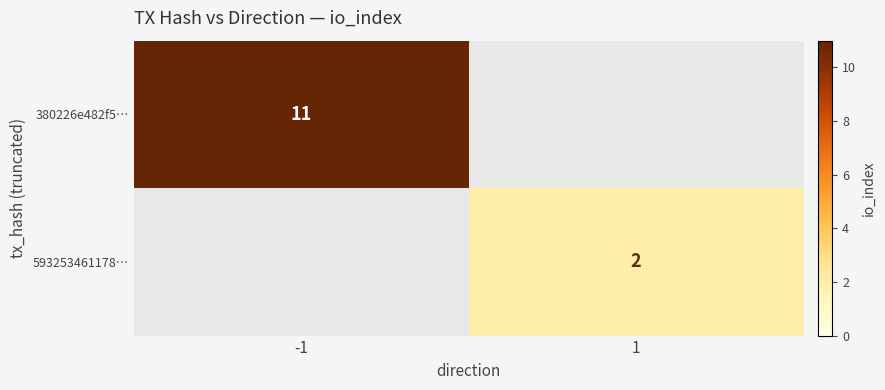

At how many categories does at least one series exceed 0?

2